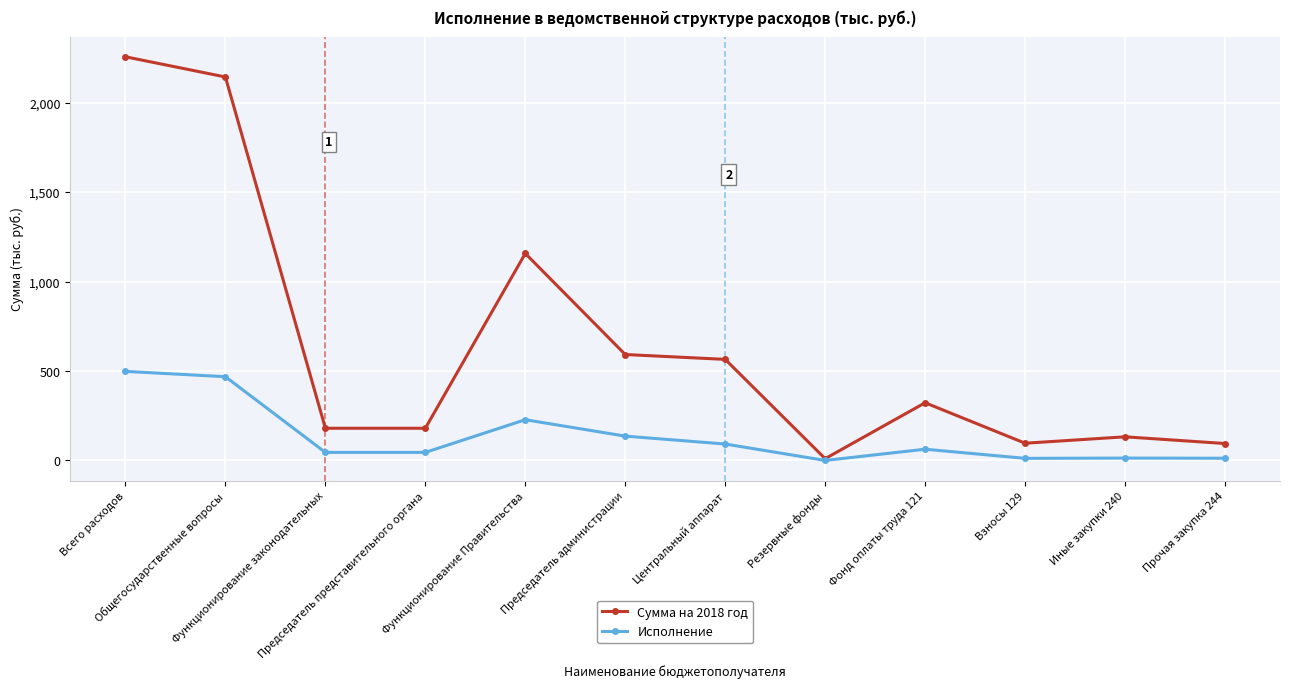

What is the label of the 7th point from the right?

Председатель администрации